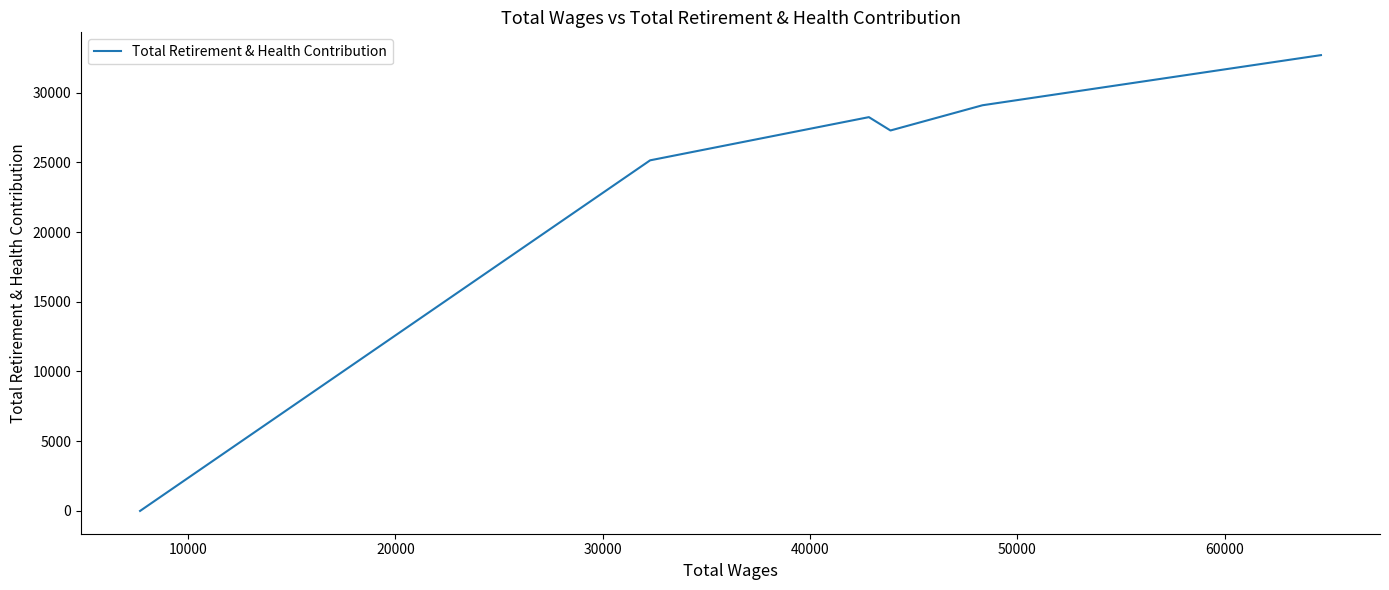

What is the greatest value displayed?

32686